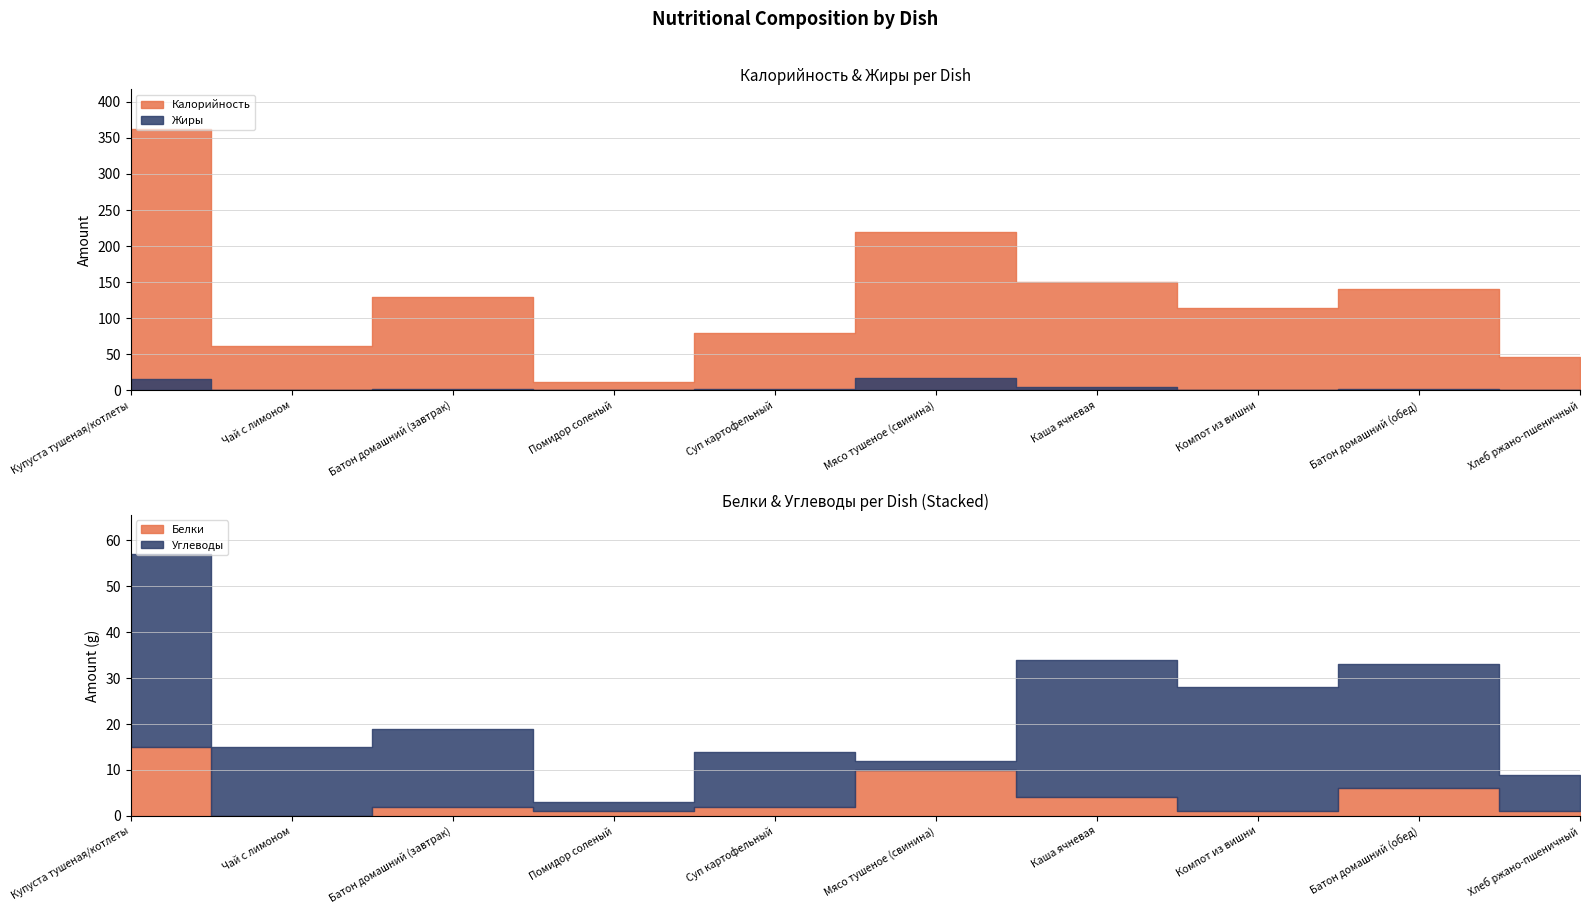

List the series in order of their peak value, highest first.

Калорийность, Углеводы, Жиры, Белки